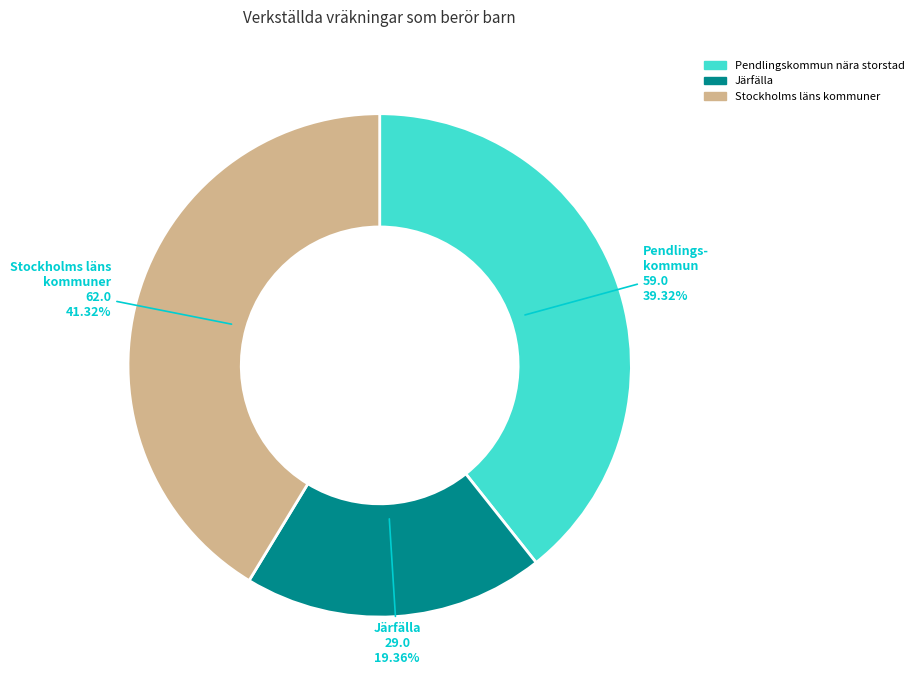

Which slice is the smallest?

Järfälla